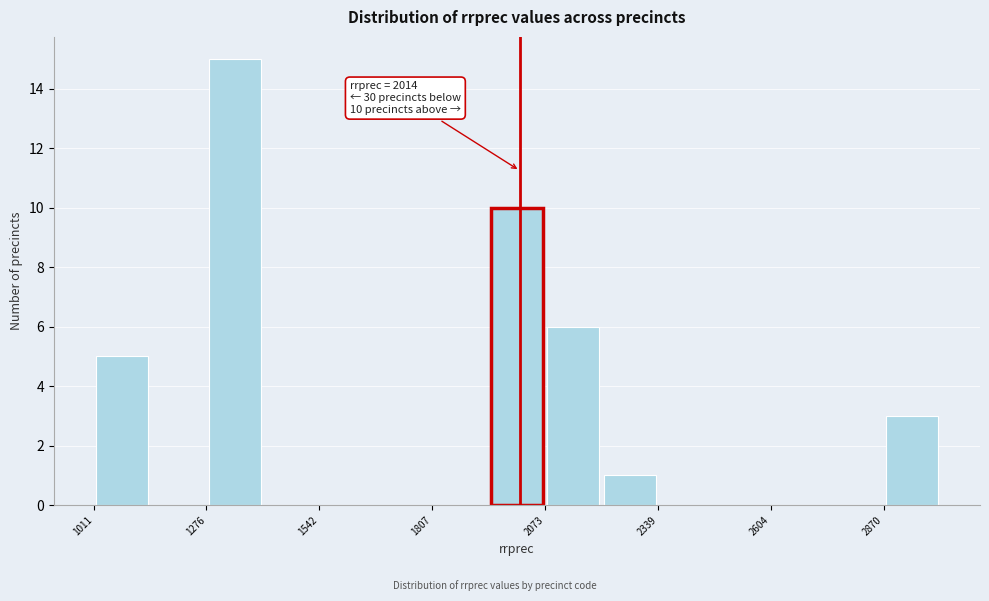

Read against the x-axis, roughly where is the centre of the tallest bar?

1350